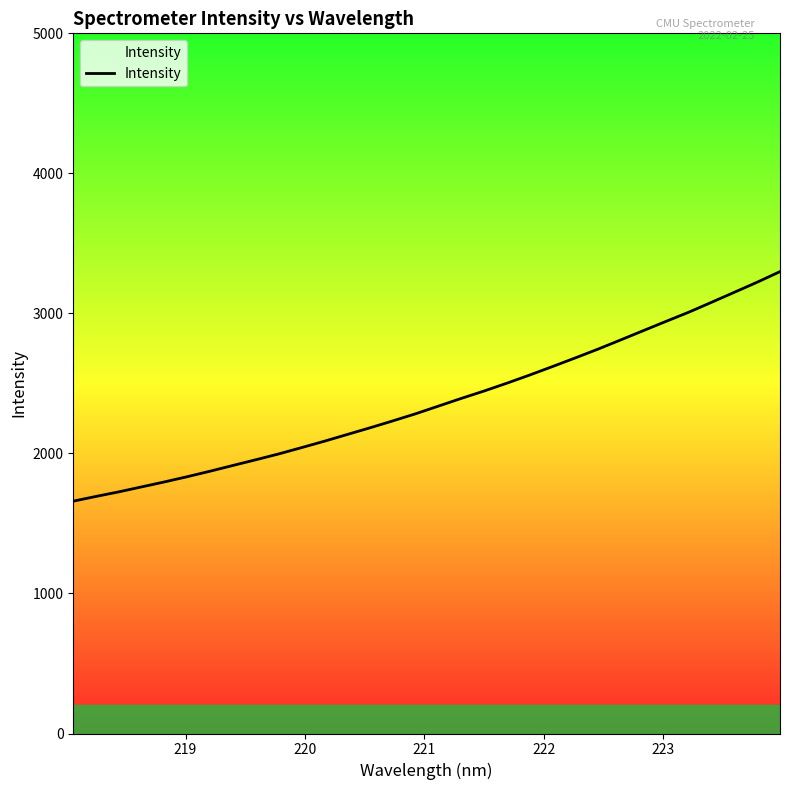

What is the smallest value displayed?

1659.1